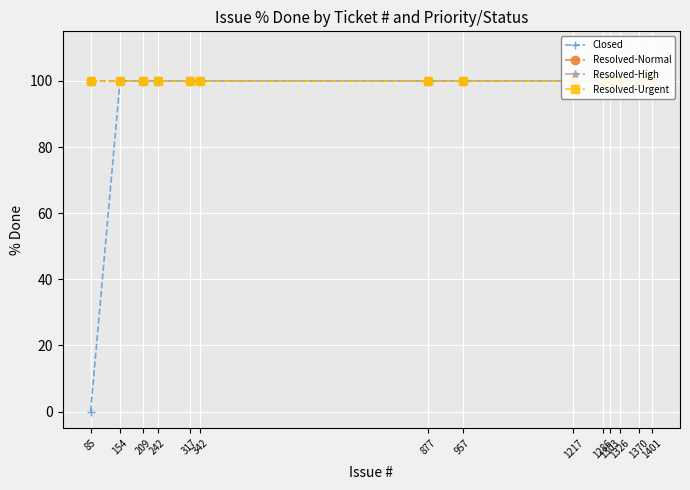

Rank the series by their maximum value, from lowest to highest.

Closed, Resolved-Normal, Resolved-High, Resolved-Urgent